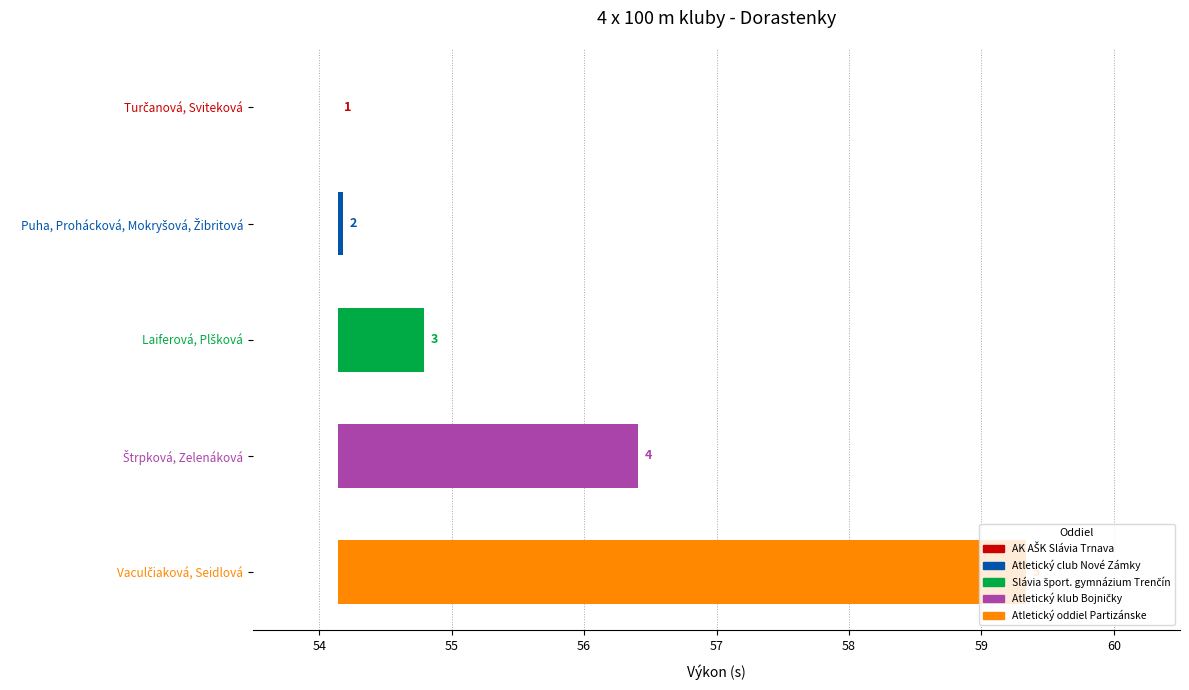

Reading left to right, transcribe all the data shown in this chart.

0.0	0.0	0.6	2.3	5.2